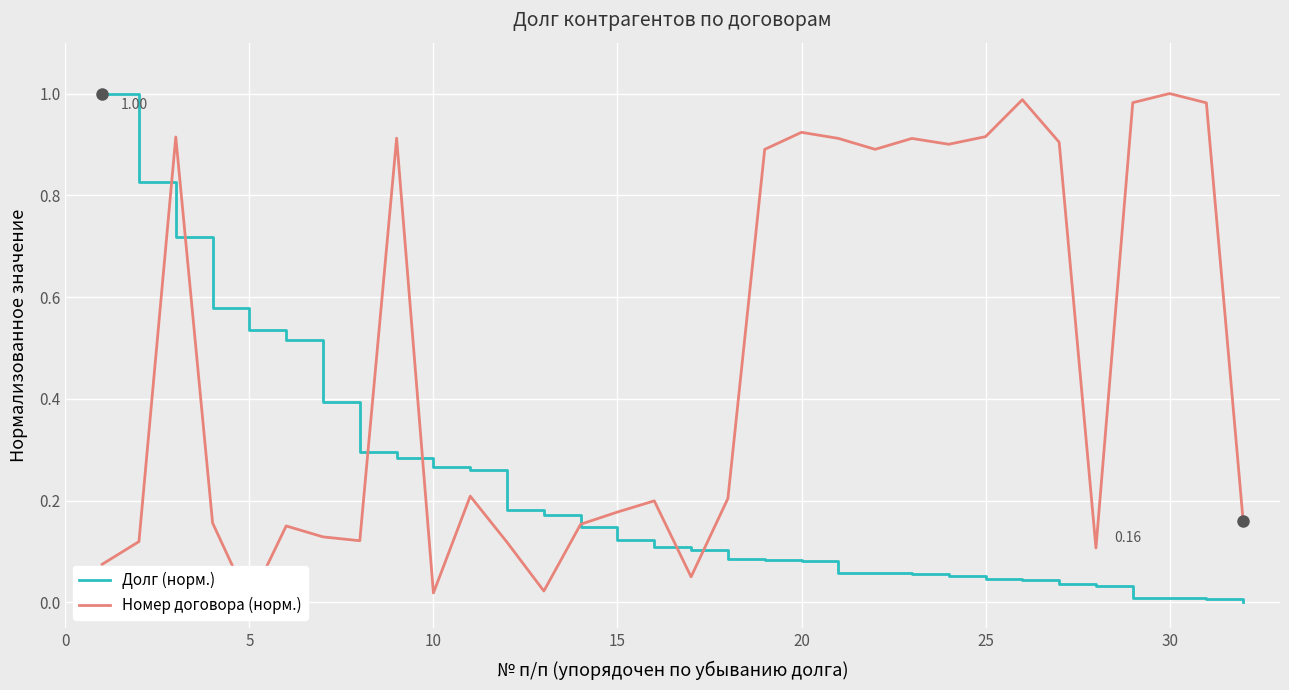

Count the number of data series in this chart.

2